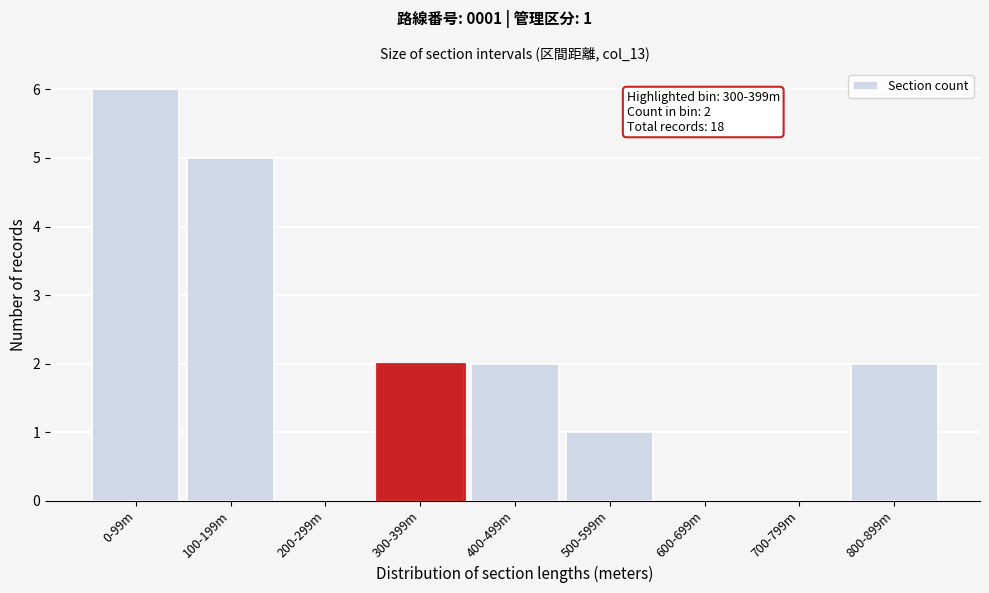

Reading left to right, list all the values displayed in this chart.

0-99m=6	100-199m=5	200-299m=0	300-399m=2	400-499m=2	500-599m=1	600-699m=0	700-799m=0	800-899m=2